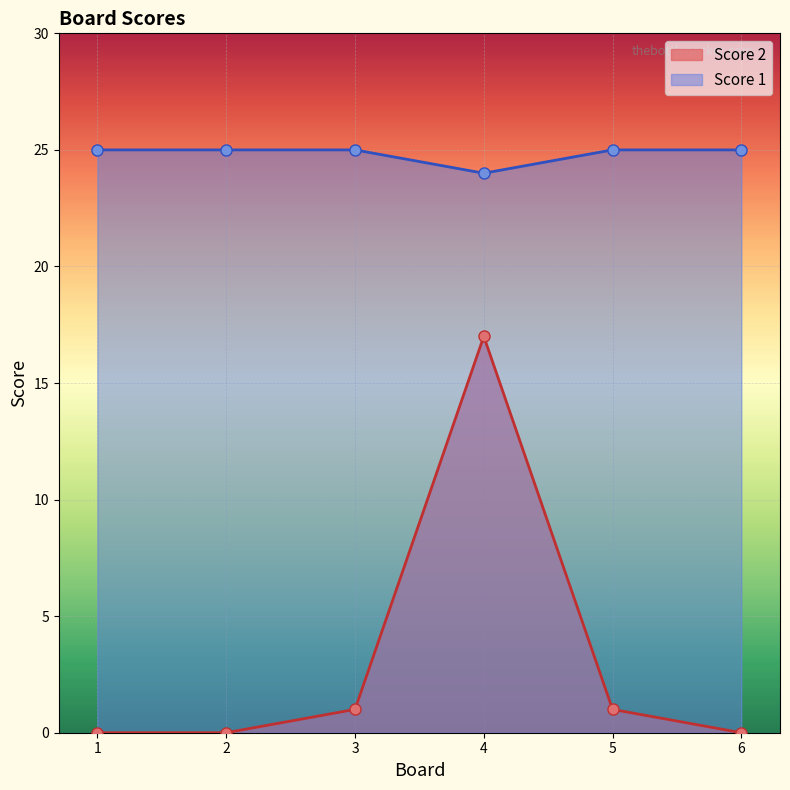

What is the difference between the maximum and second lowest values in the Score 2 series?

17